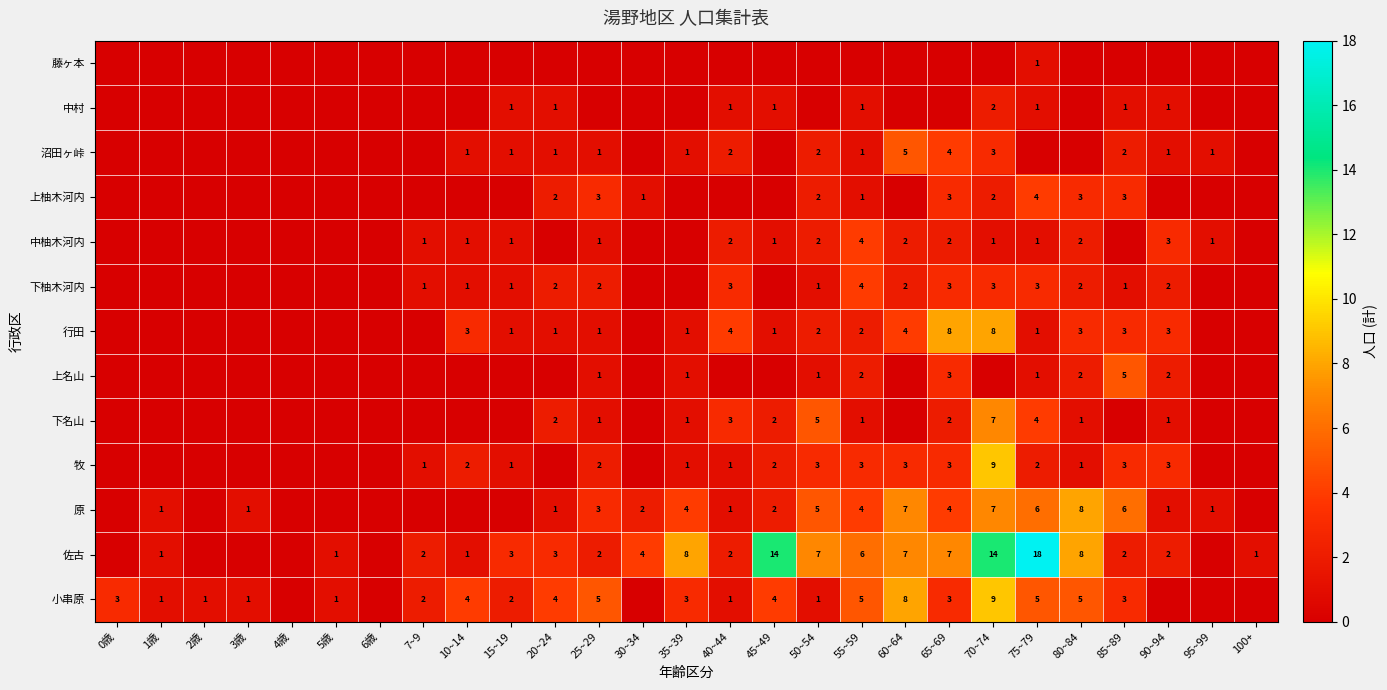

The value of 中柚木河内 at 45~49 is 1. True or false?

True